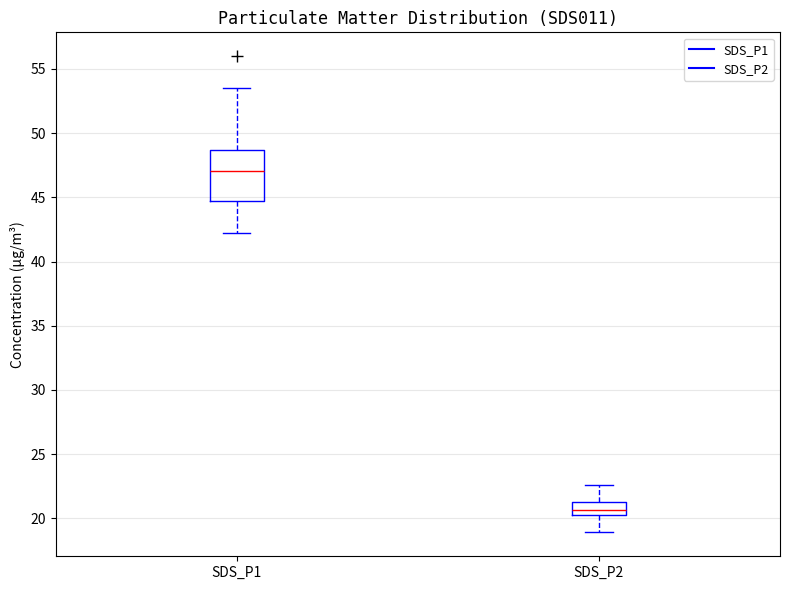

Reading left to right, read every box against the y-axis: the position of its median line, the range the box covers, and the ends of its whiskers. The values are not printed on the chart, so give them approximately, as read against the axis.

SDS_P1: median 47.0, box 44.5 to 48.5, whiskers 42.0 to 53.5
SDS_P2: median 20.5, box 20.0 to 21.5, whiskers 19.0 to 22.5